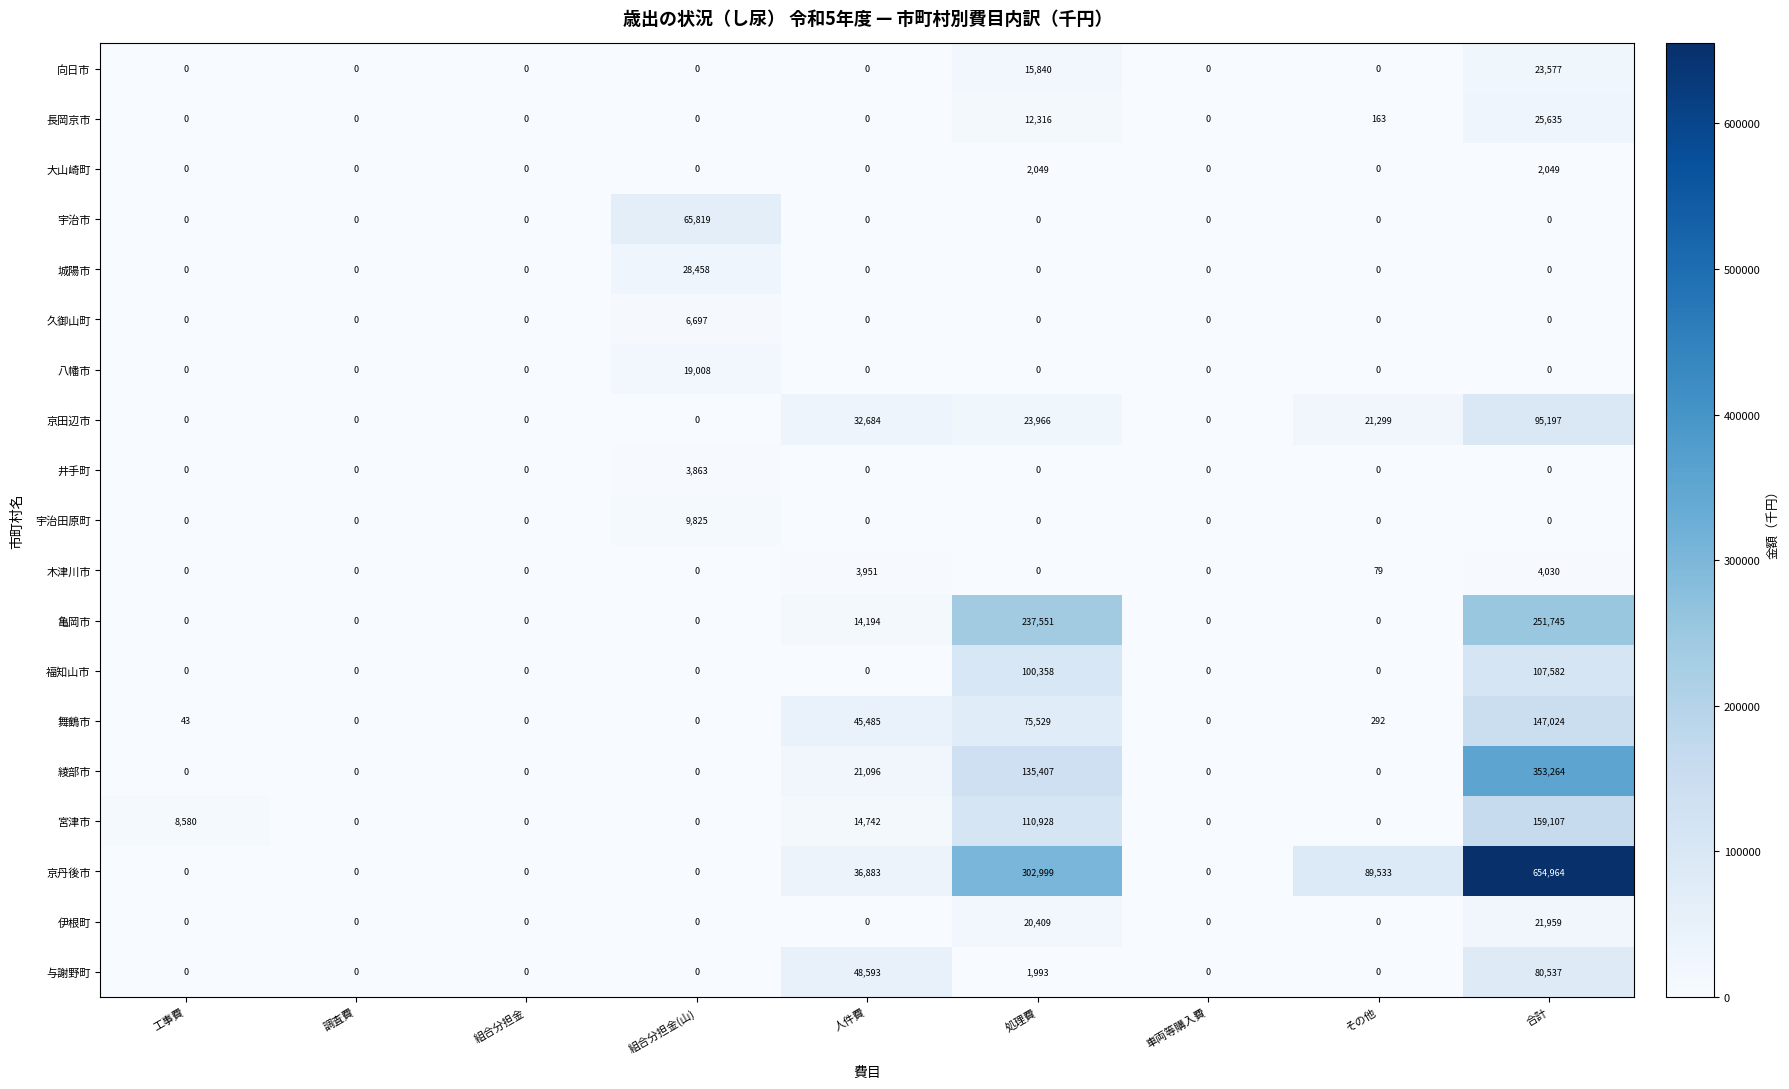

How many categories are shown in the chart?

9